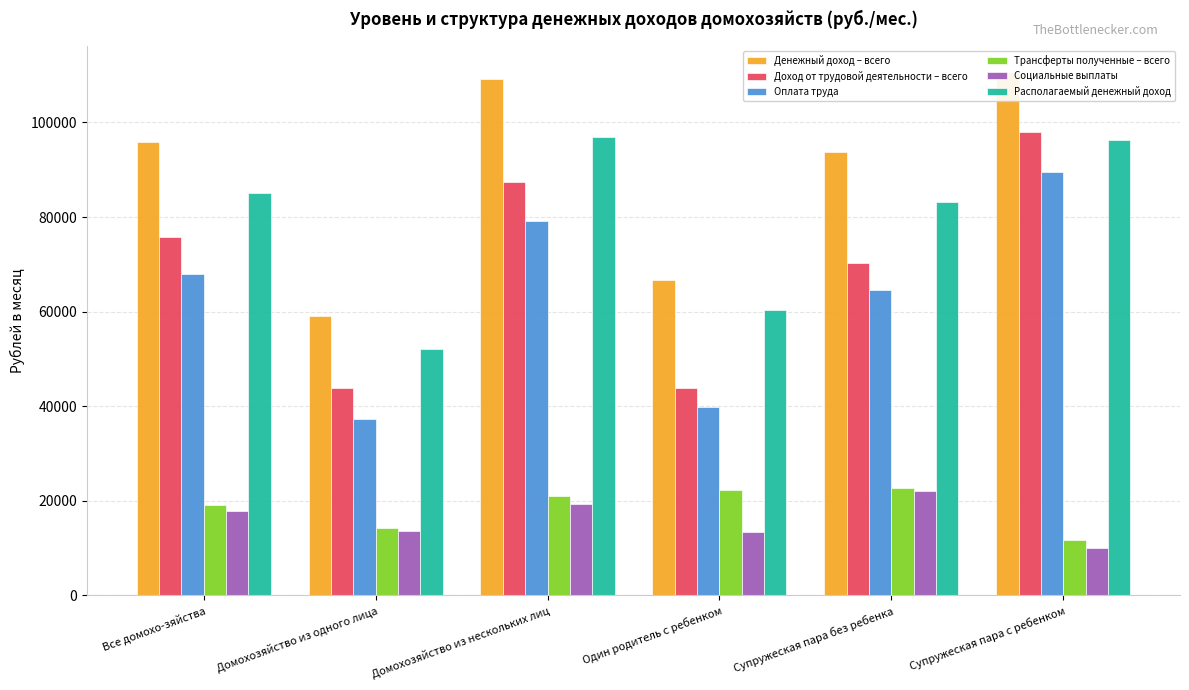

The value of Трансферты полученные – всего at Домохозяйство из нескольких лиц is 9629.9. True or false?

False